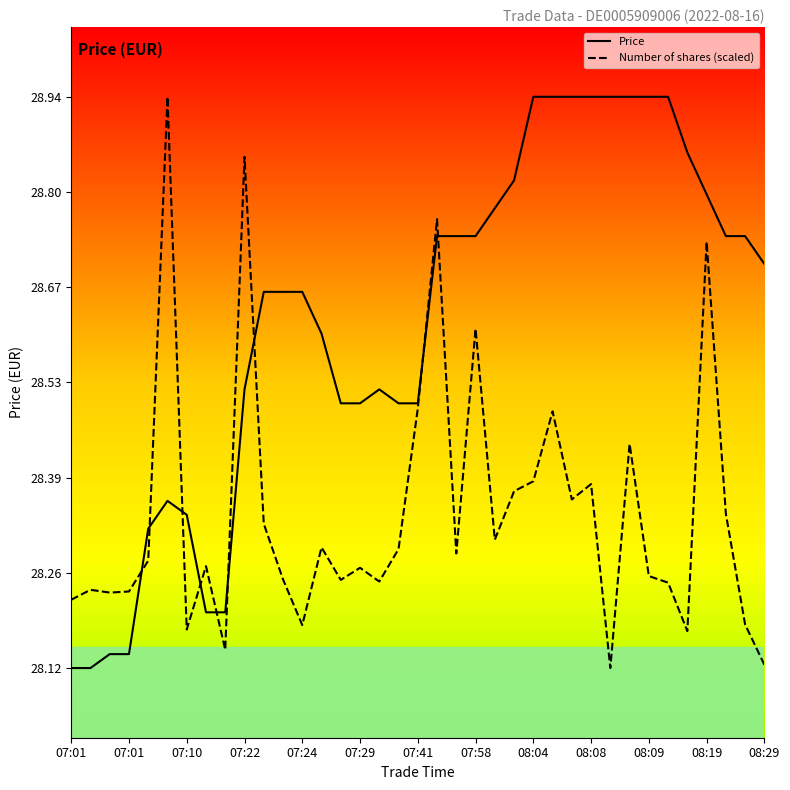

Which series has the largest total across all categories?

Price